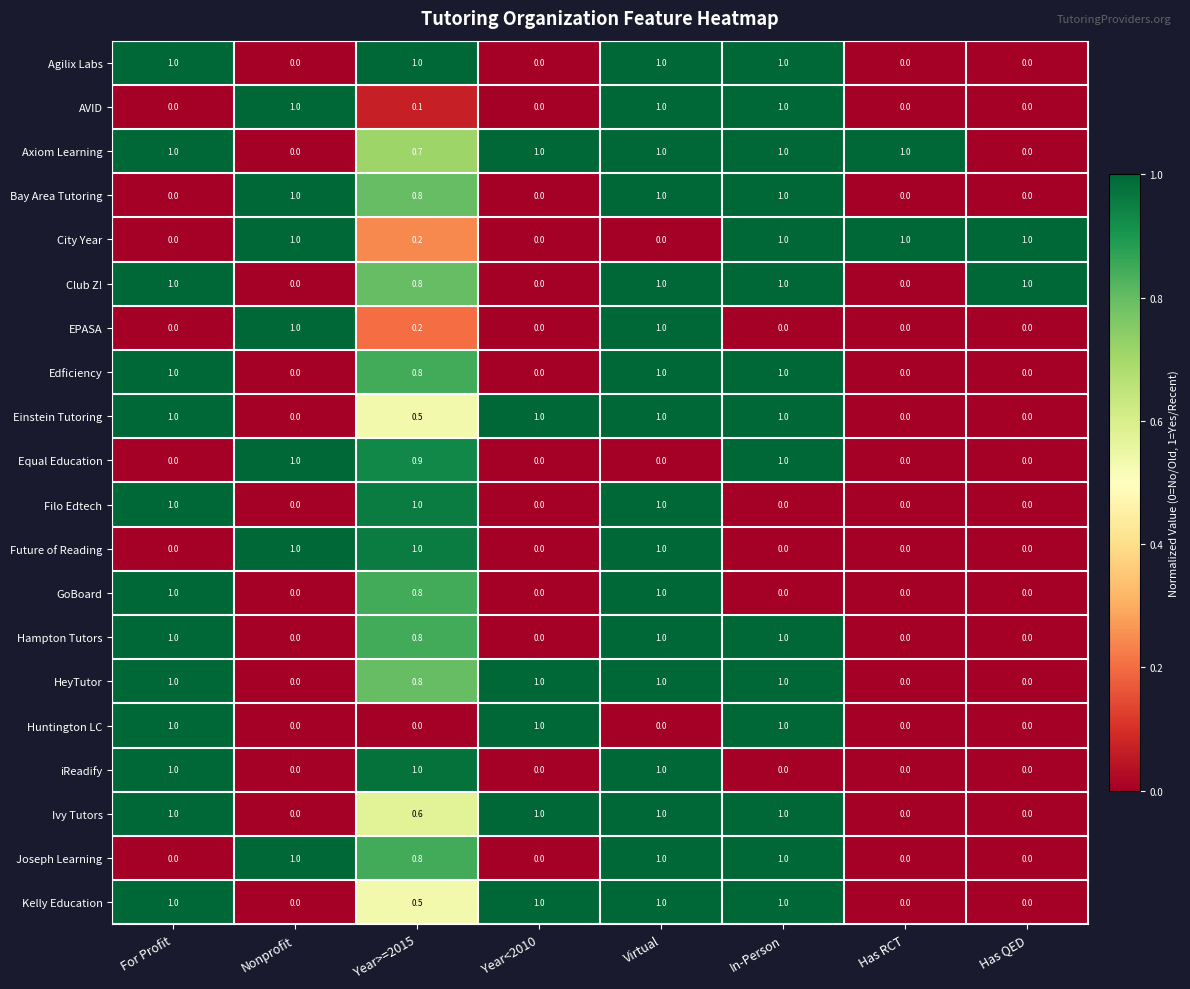

Which series has the largest total across all categories?

Axiom Learning